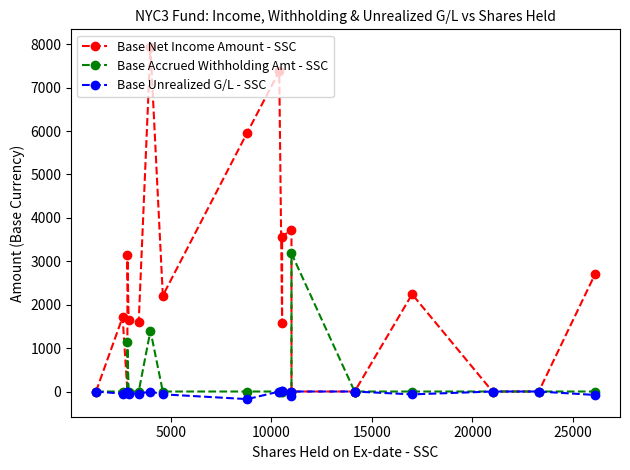

What is the difference between the maximum and second lowest values in the Base Net Income Amount - SSC series?

7937.4